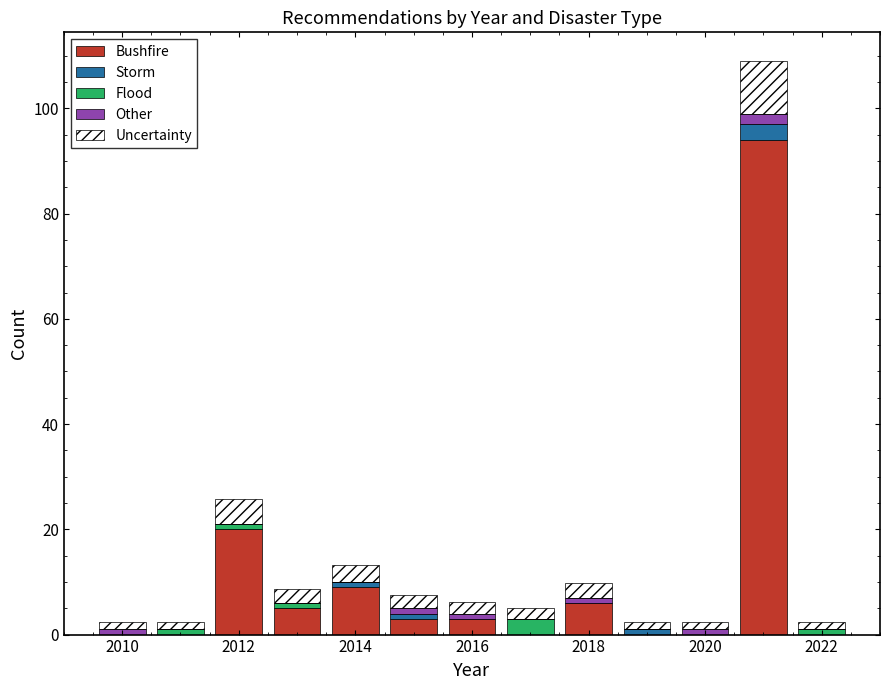

Reading left to right, transcribe this chart: for each stacked bar, give the range it covers on the x-axis and its total height. Neither the bar edges nor the heights are printed on the chart, so give them approximately, as read against the axes.

2009.5 to 2010.5: 2
2010.5 to 2011.5: 2
2011.5 to 2012.5: 26
2012.5 to 2013.5: 8
2013.5 to 2014.5: 14
2014.5 to 2015.5: 8
2015.5 to 2016.5: 6
2016.5 to 2017.5: 6
2017.5 to 2018.5: 10
2018.5 to 2019.5: 2
2019.5 to 2020.5: 2
2020.5 to 2021.5: 110
2021.5 to 2022.5: 2